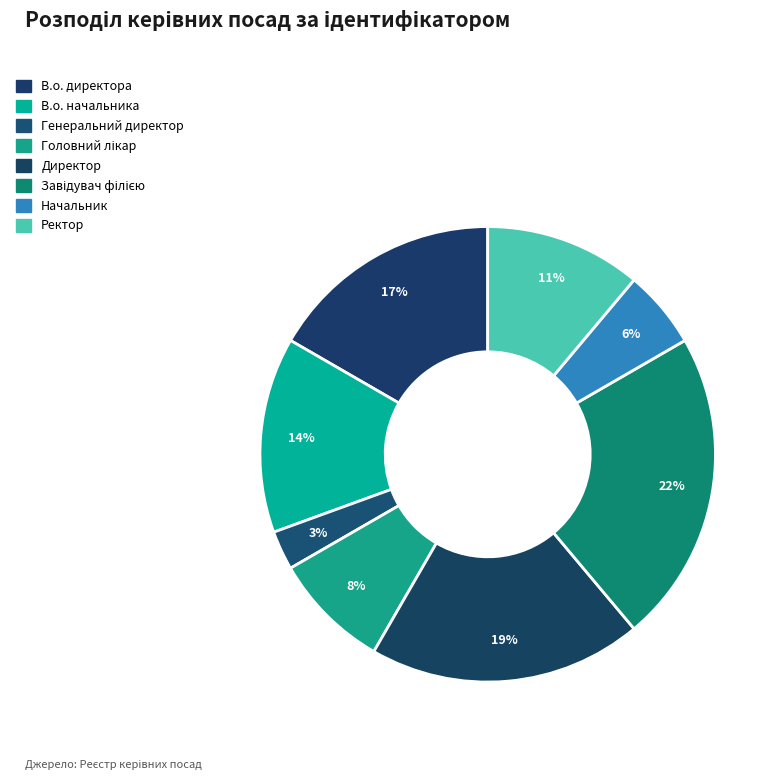

Count the number of slices in the pie.

8